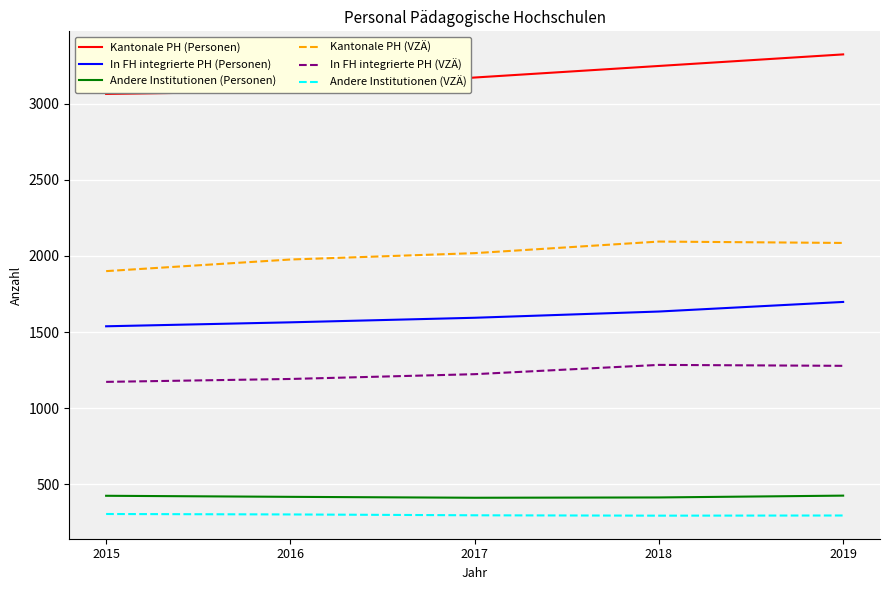

Rank the series by their maximum value, from highest to lowest.

Kantonale PH (Personen), Kantonale PH (VZÄ), In FH integrierte PH (Personen), In FH integrierte PH (VZÄ), Andere Institutionen (Personen), Andere Institutionen (VZÄ)